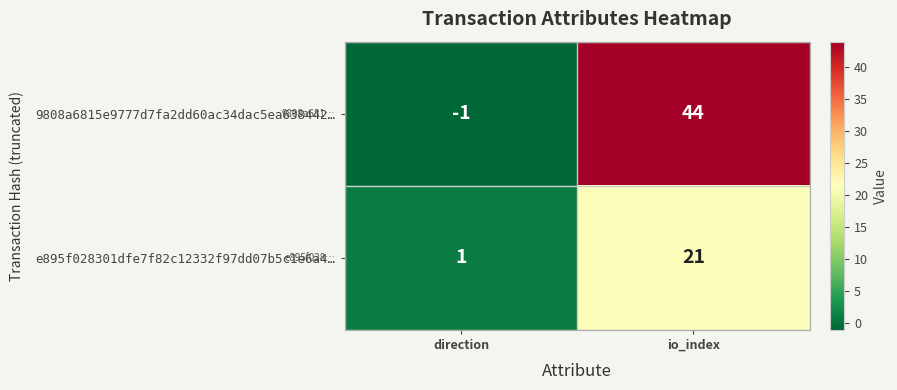

At which label is 9808a6815e9777d7fa2dd60ac34dac5ea638442… closest to 21?

direction